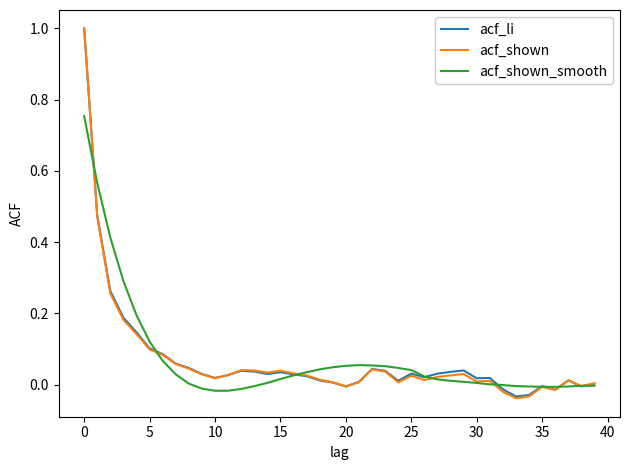

What is the maximum value for acf_shown?

1.0